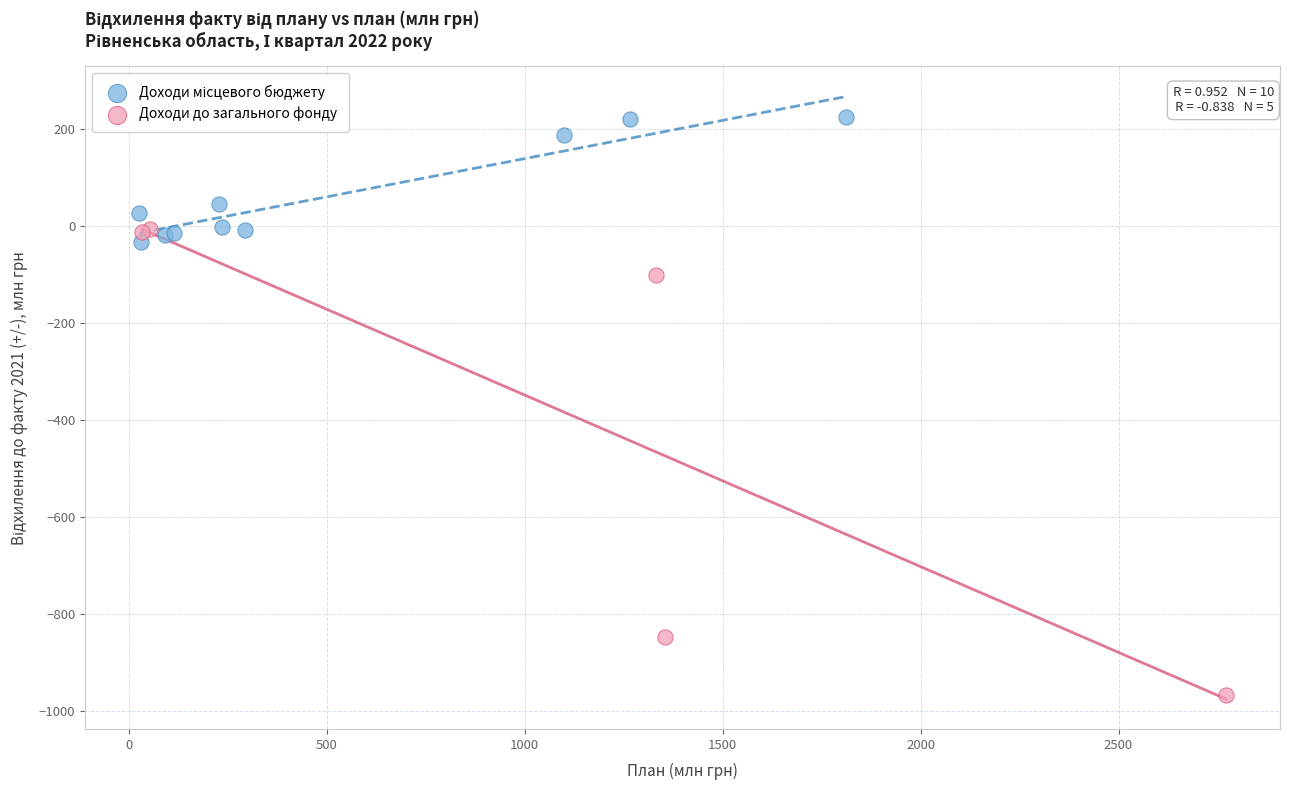

Which series has the widest spread of Y values?

Доходи до загального фонду